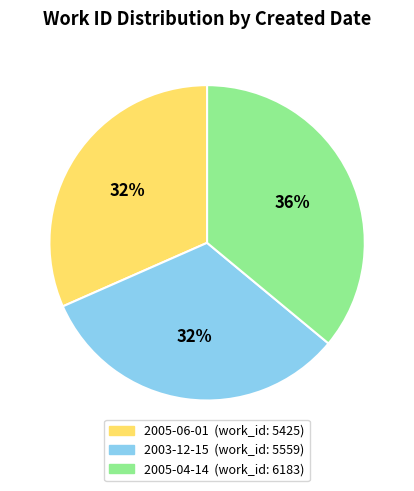

To the nearest percent, what portion does 2005-06-01 represent?

32%